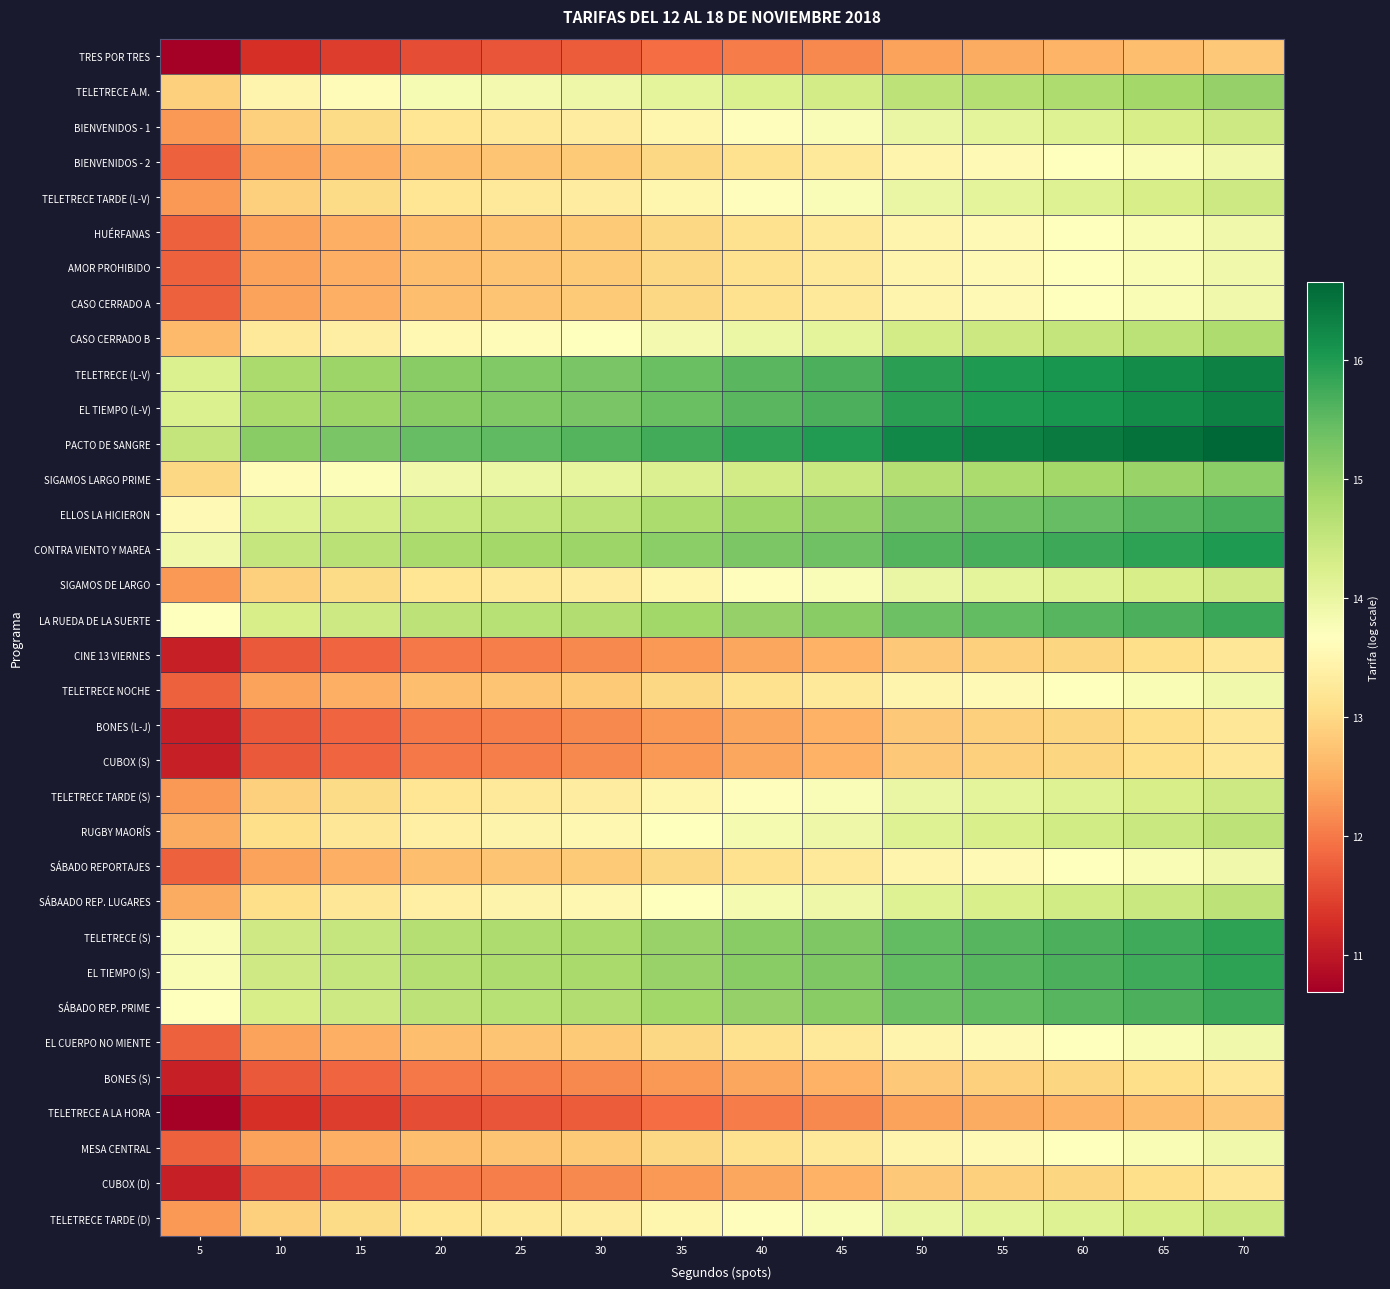

At which category does the chart reach its minimum across all series?

5